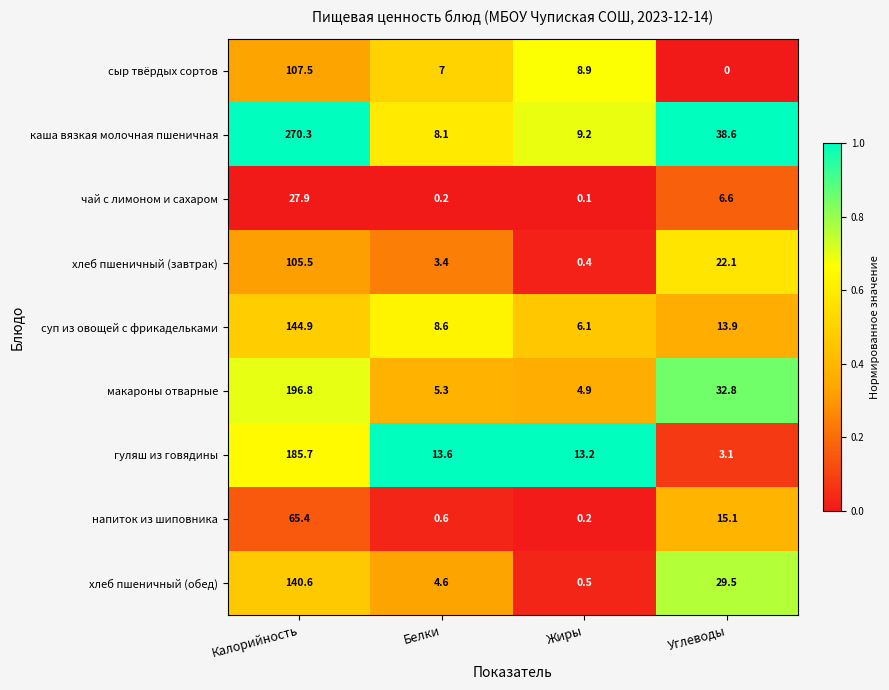

What is the average value of the чай с лимоном и сахаром series?

8.7